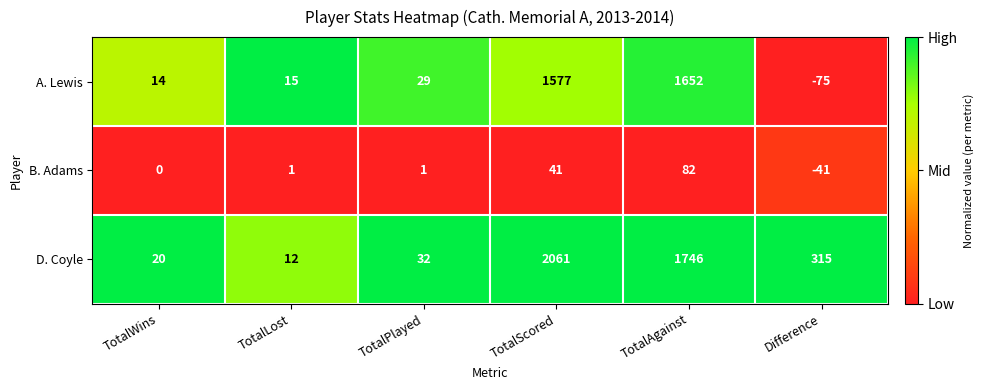

True or false: D. Coyle has a value of 12 at TotalLost.

True